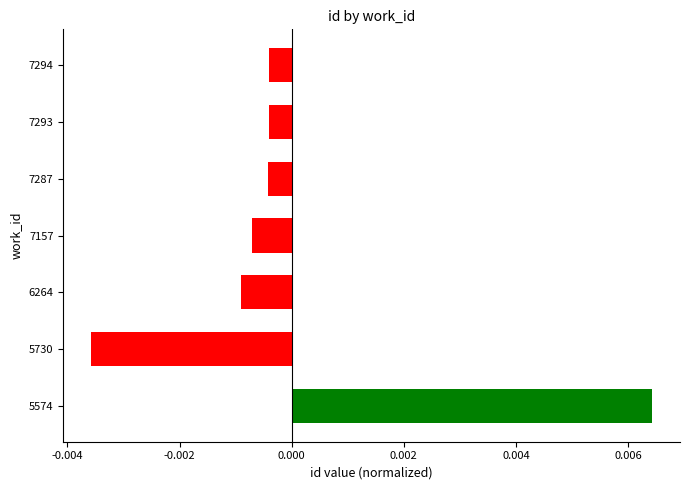

Between 5730 and 7157, which is larger?

7157